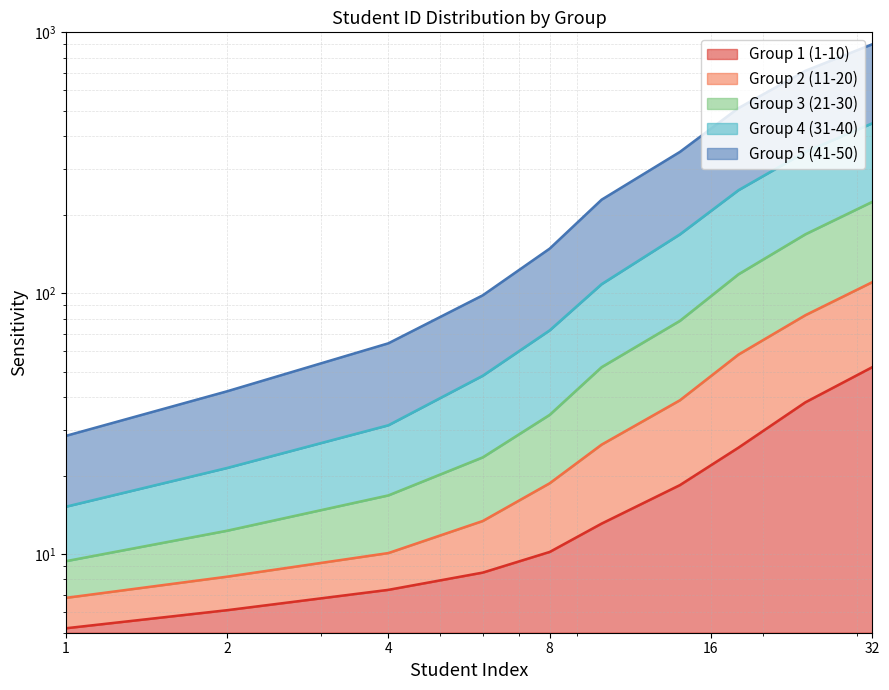

Is it true that Group 2 (11-20) equals 135.6 at 24?

False